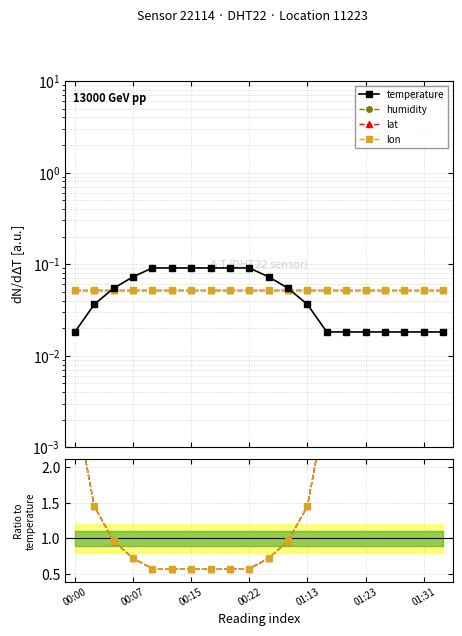

What position from the right is 00:00?

20